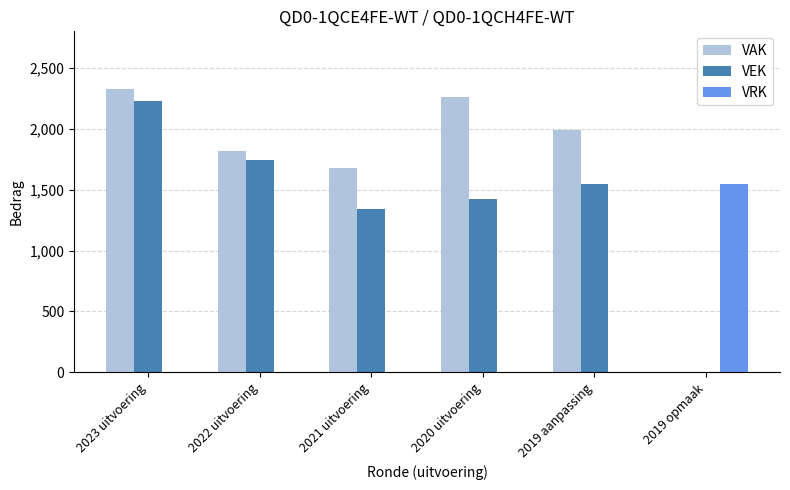

What is the sum of the VAK values at 2020 uitvoering and 2019 opmaak?

2261